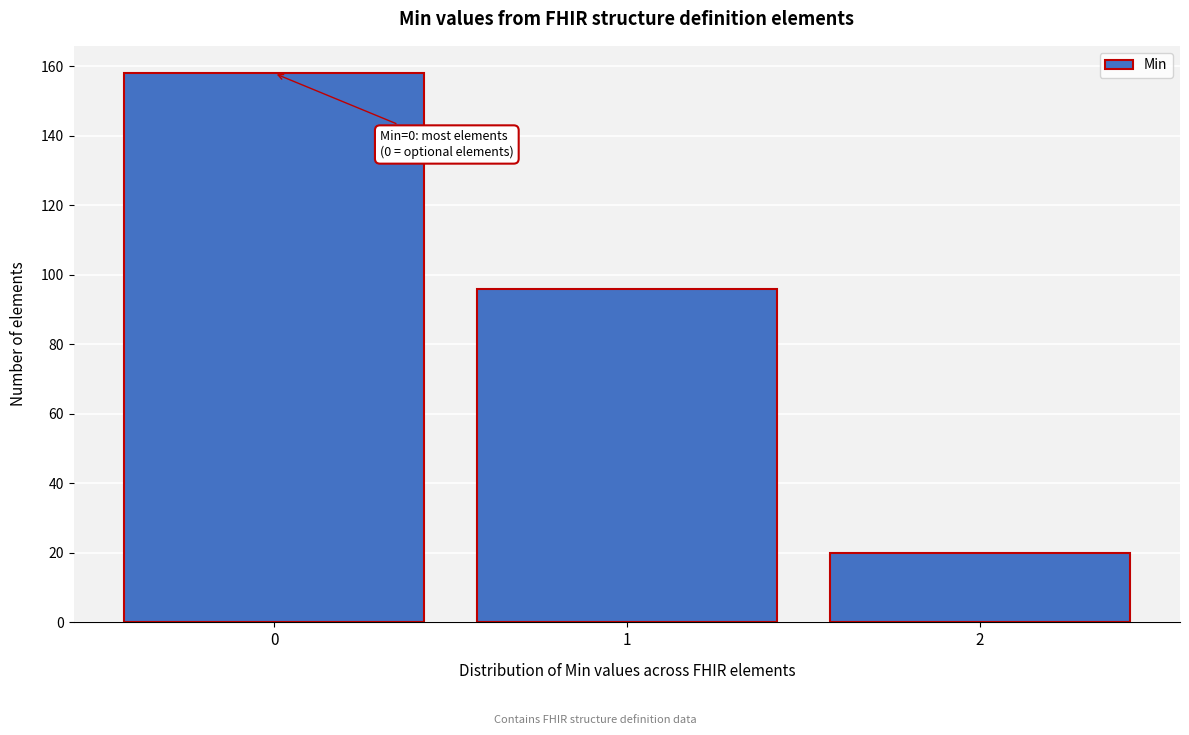

Over which range of the x-axis is the bar tallest?

-0.5 to 0.5